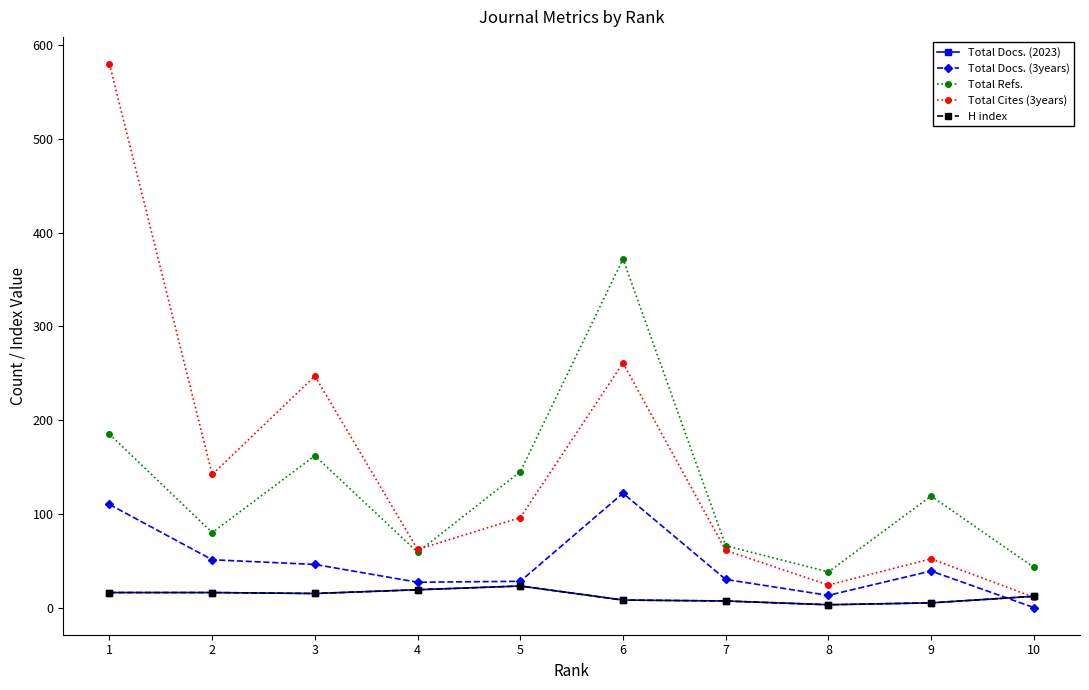

What is the value of the Total Cites (3years) point at the 2nd from the left?

142